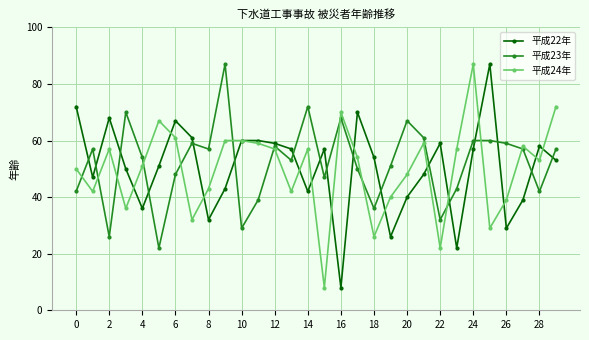

After their last crossing, which series has the higher values: 平成22年 or 平成23年?

平成23年